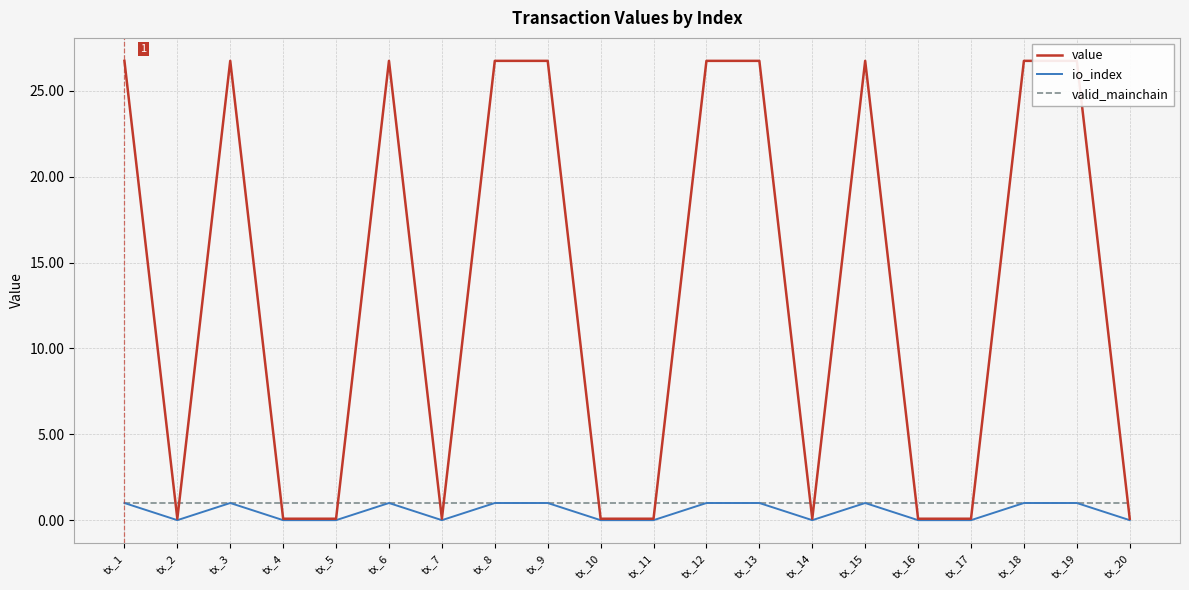

Which series ends up on top after the final intersection of value and valid_mainchain?

valid_mainchain